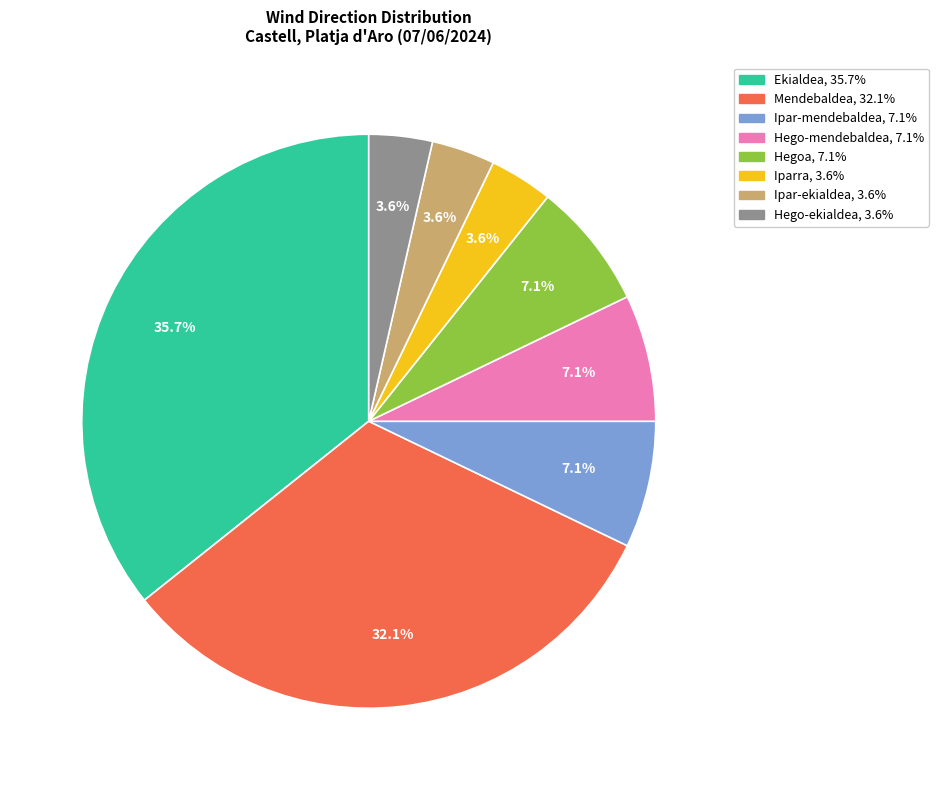

How many slices are in this pie chart?

8